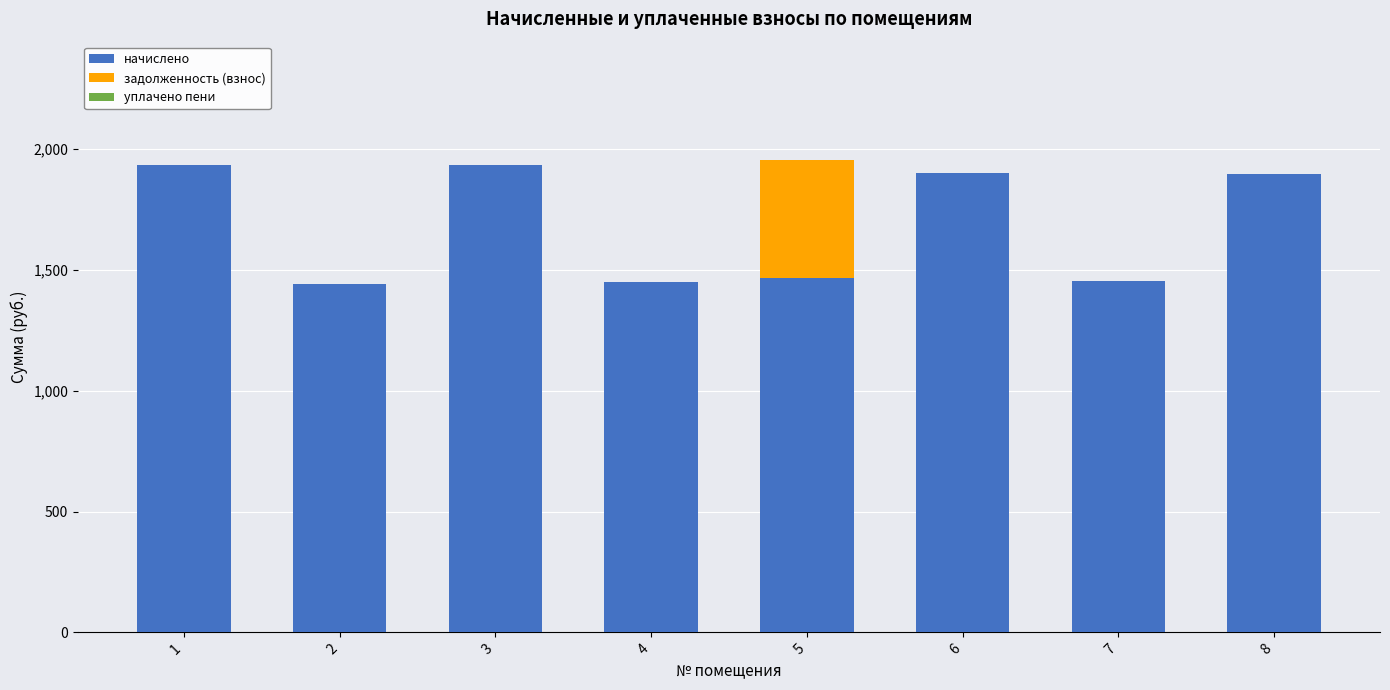

Is it true that начислено equals 2192.7 at 5?

False